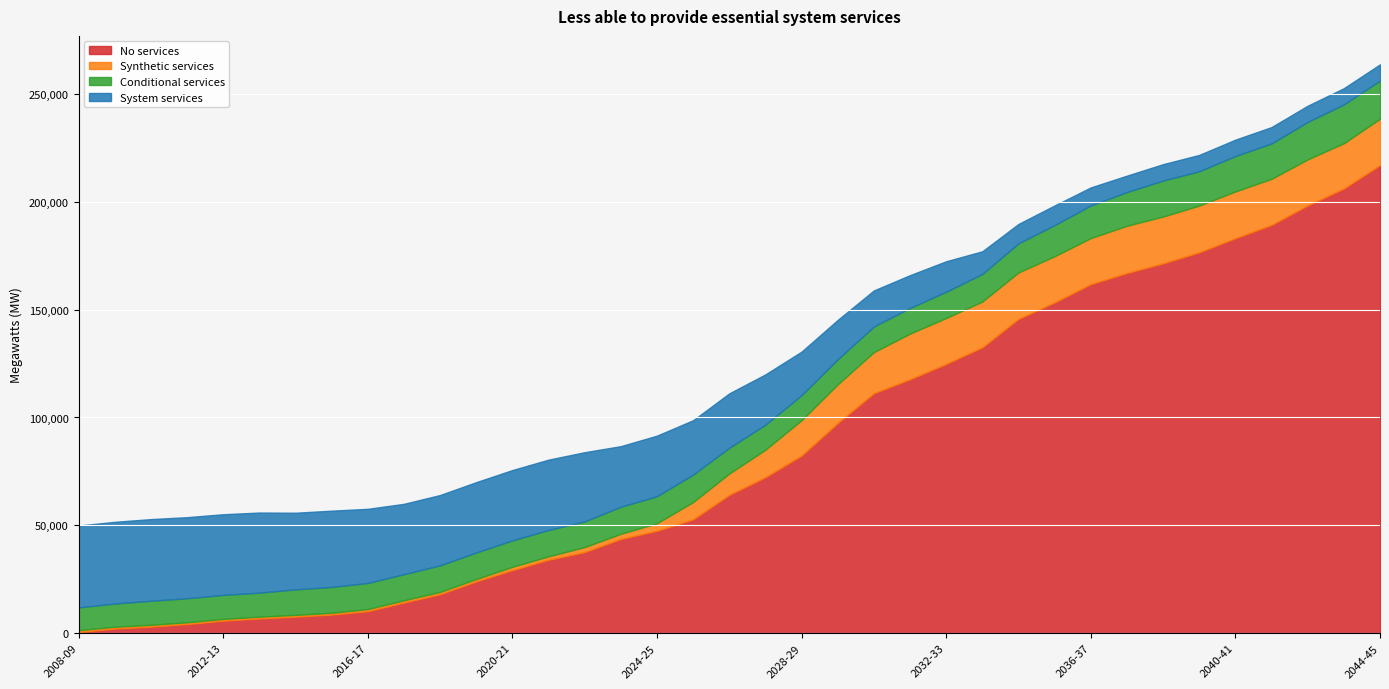

Rank the series by their maximum value, from highest to lowest.

No services, System services, Synthetic services, Conditional services